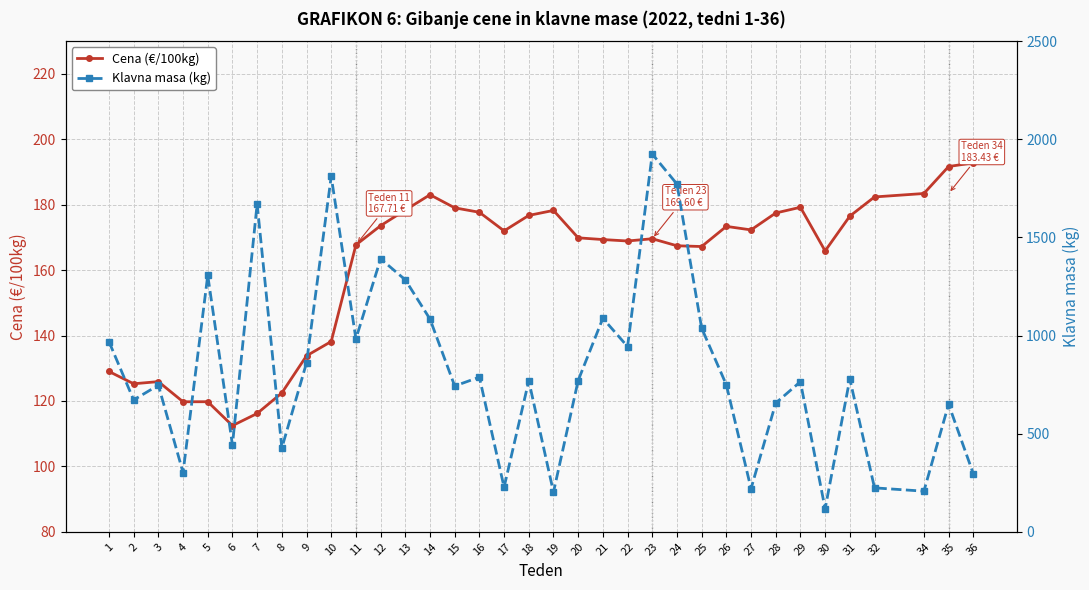

The Klavna masa (kg) series shows 227.0 at 17. True or false?

True